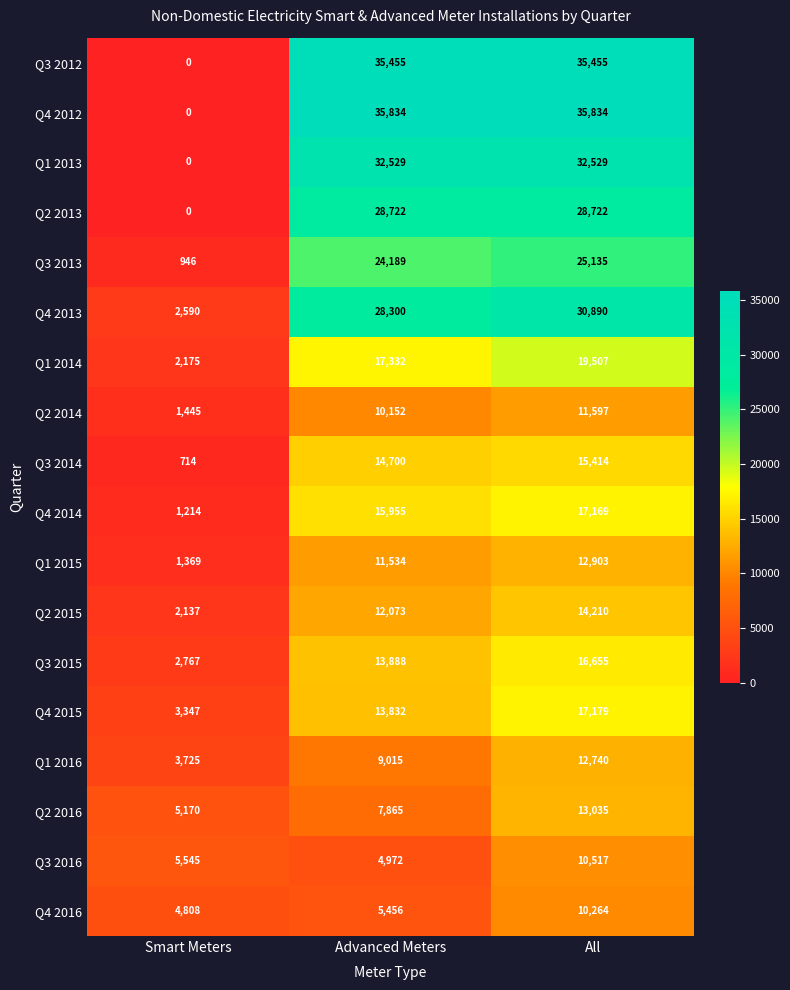

Between Advanced Meters and All, which series saw the biggest shift?

Q3 2016